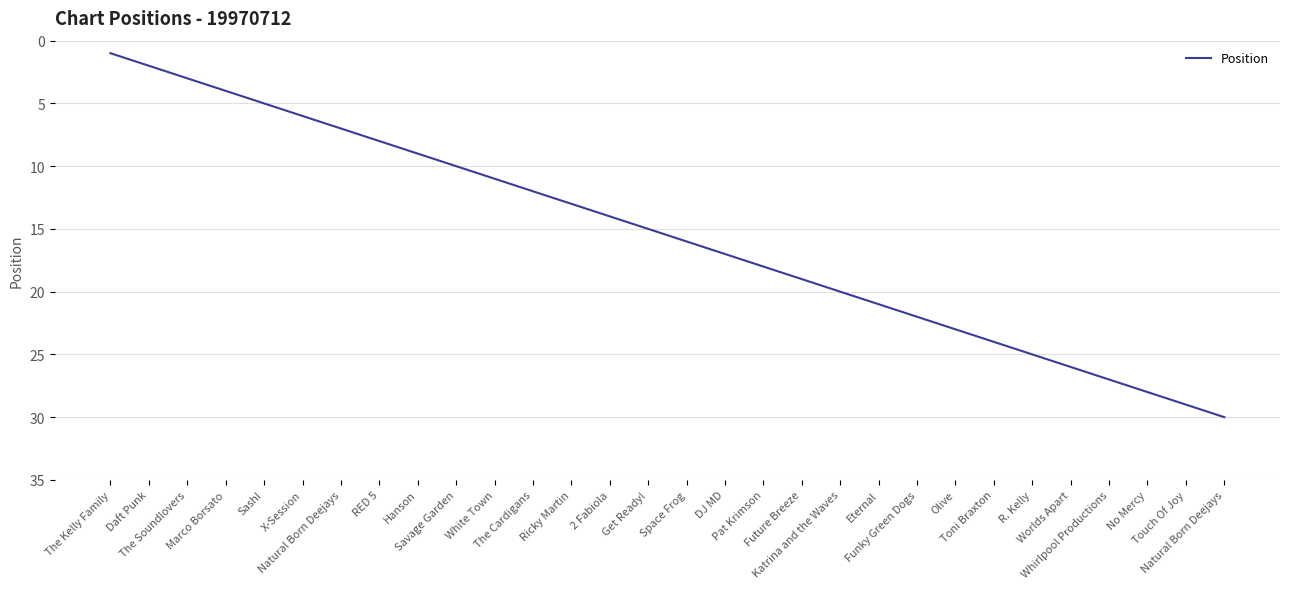

What is the label of the 13th point from the right?

Pat Krimson